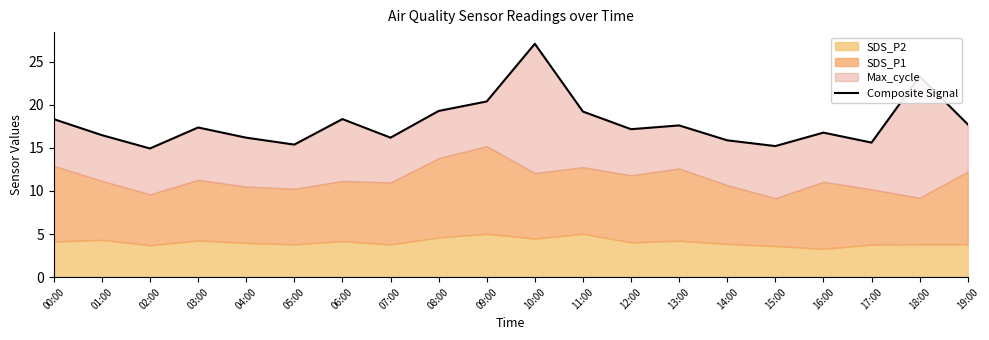

How many interior local valleys (lower than both neighbors) does the data have?

6